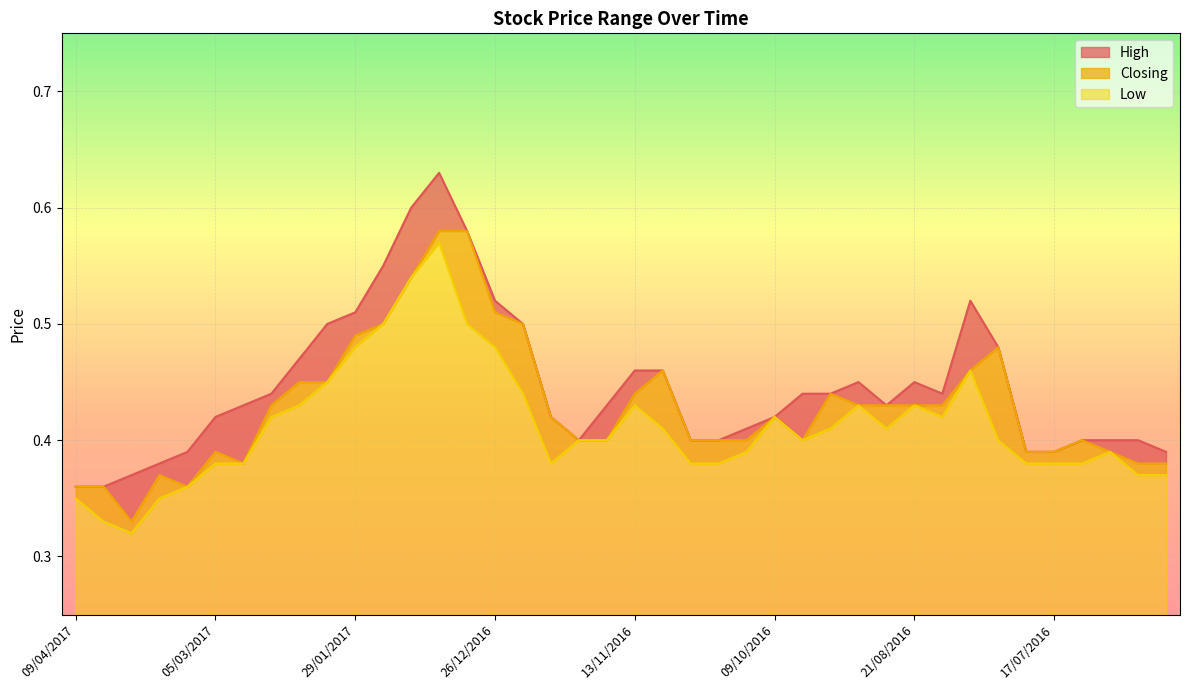

True or false: Closing and Low cross at least once.

False